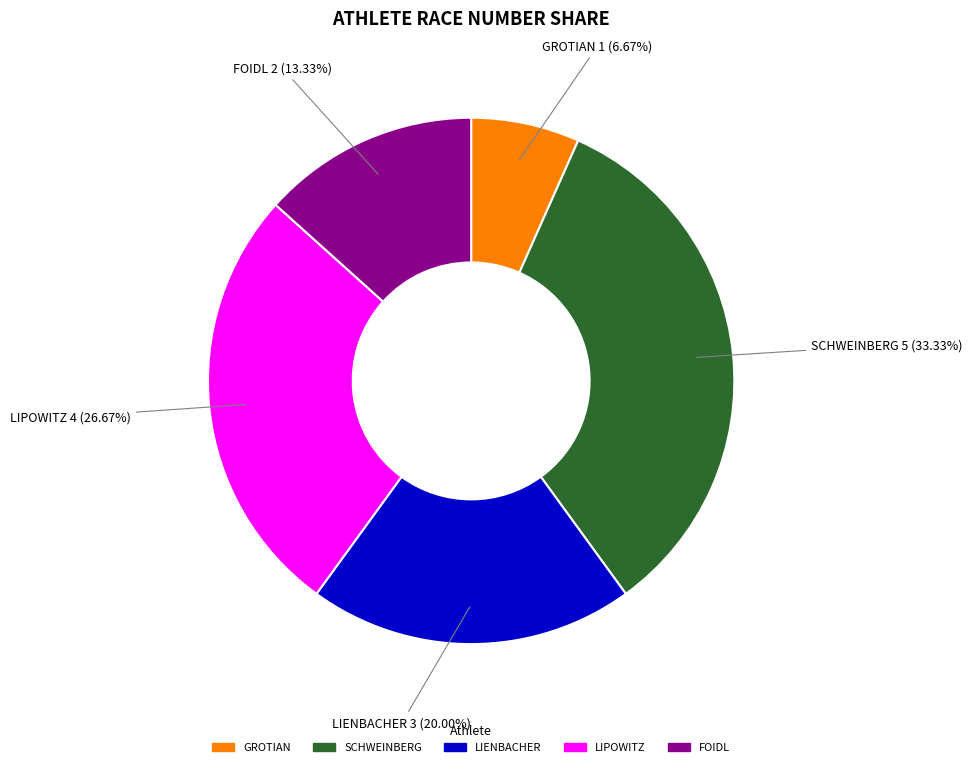

Is there any slice that represents more than half of the pie?

No